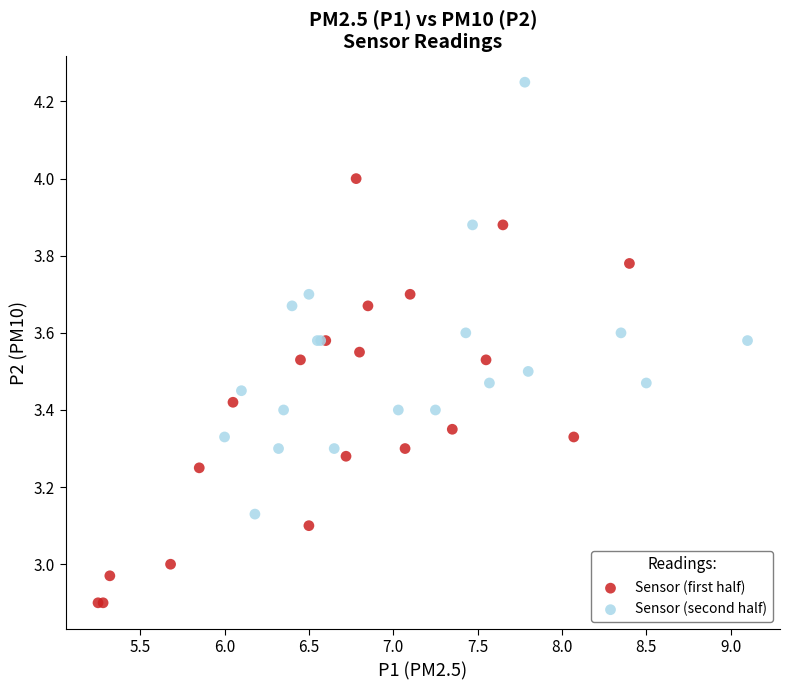

What are all the series names shown in the legend?

Sensor (first half), Sensor (second half)